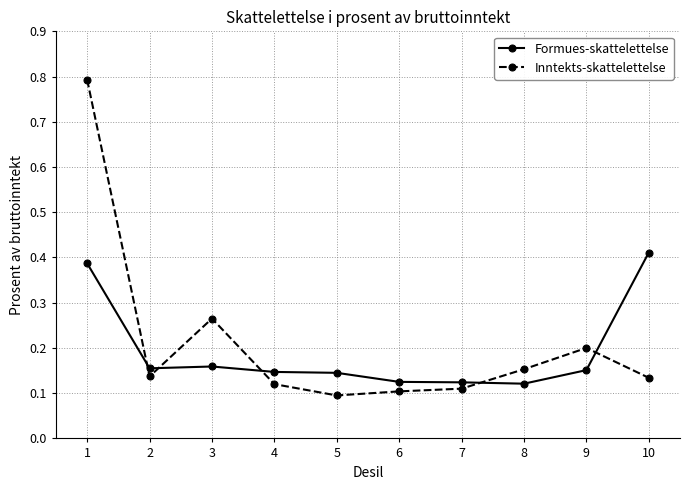

Does the chart display data point markers on the line(s)?

Yes